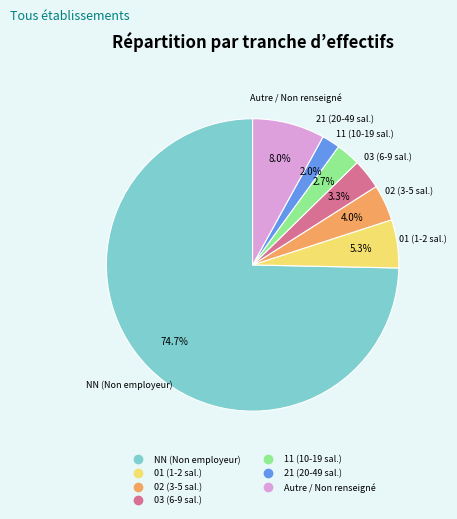

Is there a majority slice in this chart?

Yes